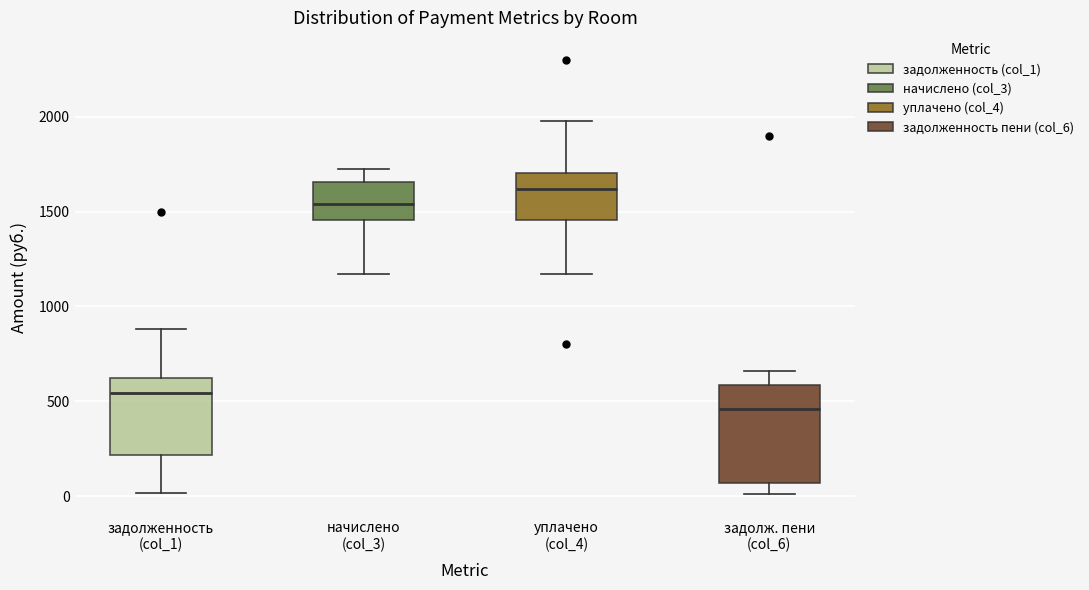

Which box is the tallest, from its lower edge to its upper edge?

задолж. пени (col_6)